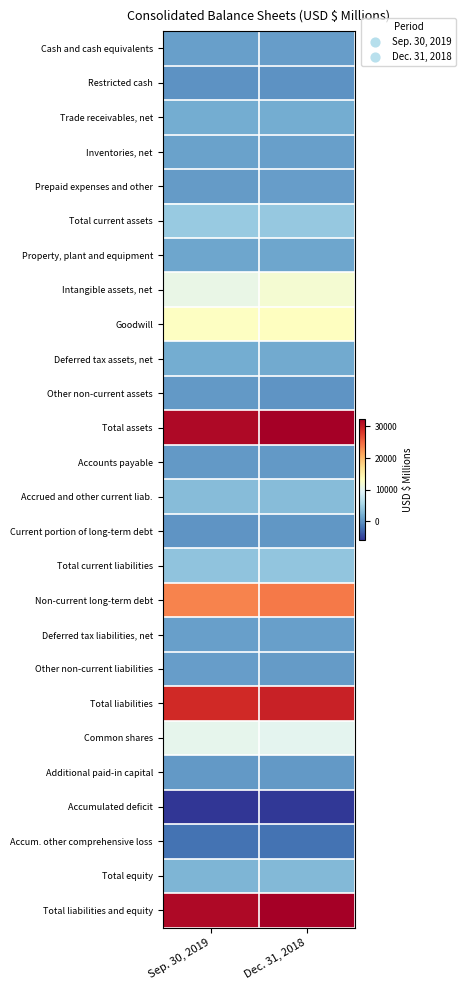

Which label corresponds to the largest value in the chart?

Dec. 31, 2018